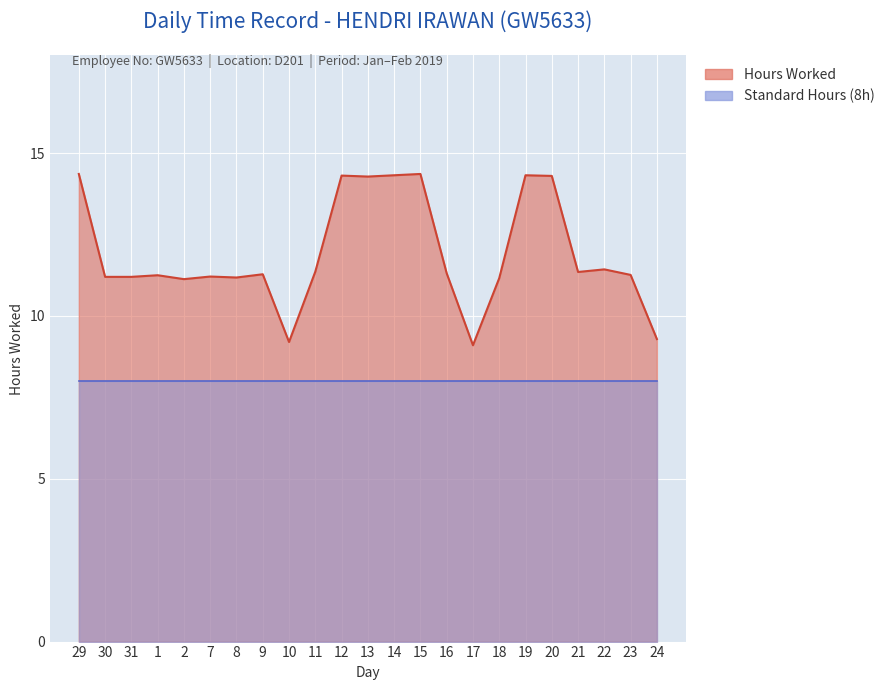

List the labels in order of value, largest first.

29, 15, 14, 19, 12, 20, 13, 22, 11, 21, 16, 9, 23, 1, 7, 30, 31, 8, 18, 2, 24, 10, 17